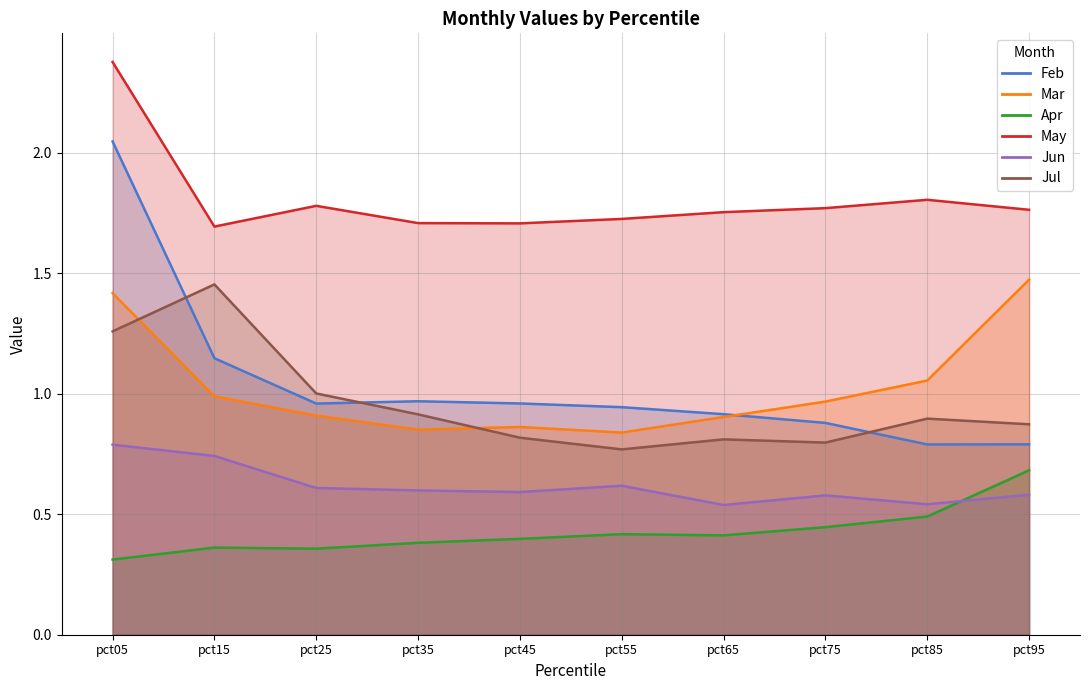

Rank the categories by Apr value from lowest to highest.

pct05, pct25, pct15, pct35, pct45, pct65, pct55, pct75, pct85, pct95